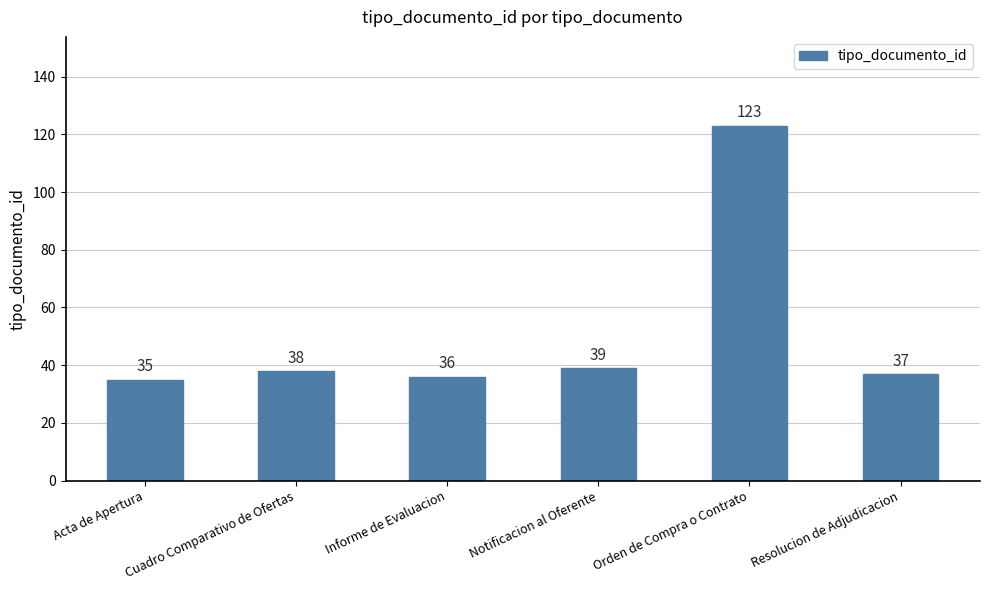

Rank the categories by value from lowest to highest.

Acta de Apertura, Informe de Evaluacion, Resolucion de Adjudicacion, Cuadro Comparativo de Ofertas, Notificacion al Oferente, Orden de Compra o Contrato